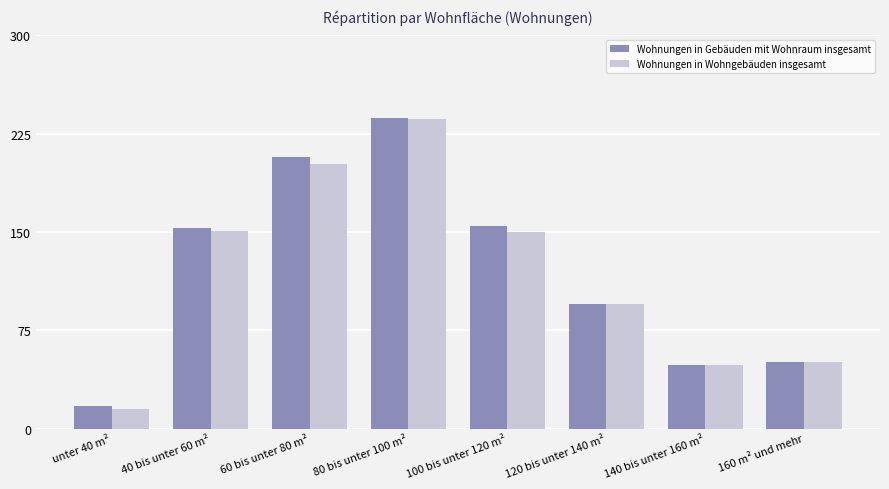

True or false: Wohnungen in Wohngebäuden insgesamt has a value of 399 at 80 bis unter 100 m².

False